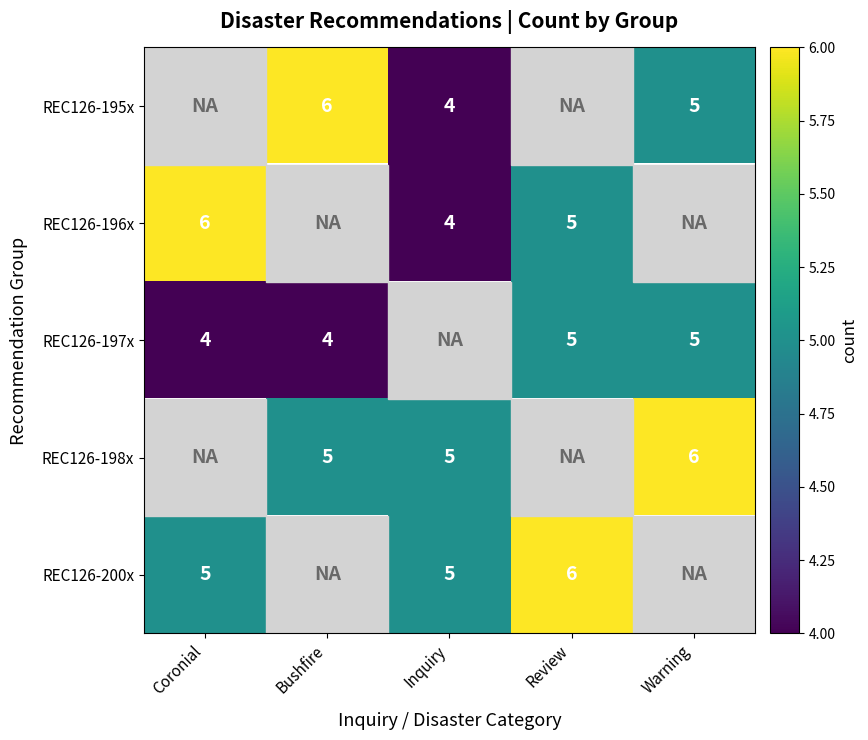

Which has a higher value, Warning or Coronial?

Coronial